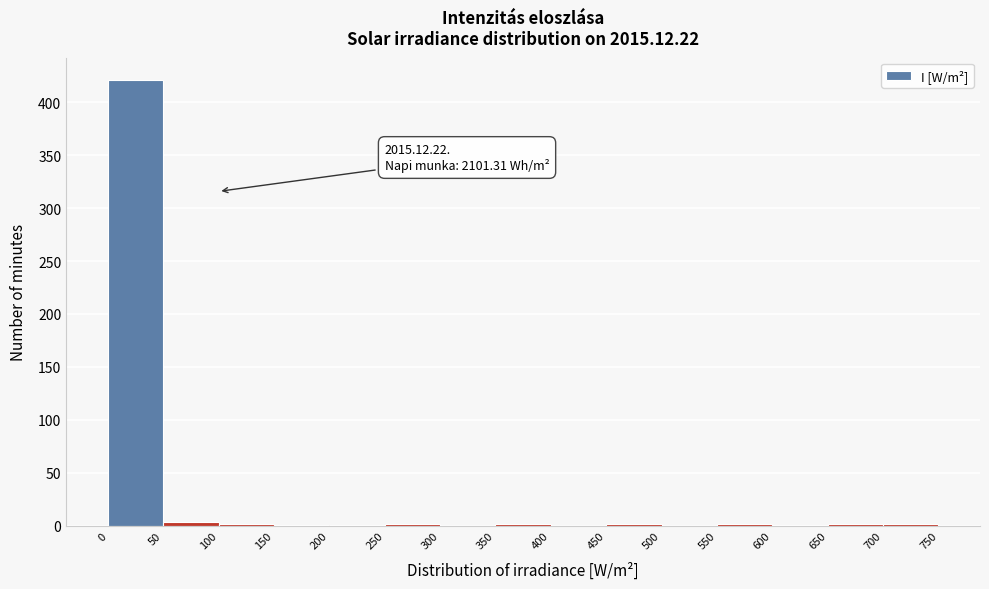

Which range on the x-axis has the tallest bar?

0 to 50